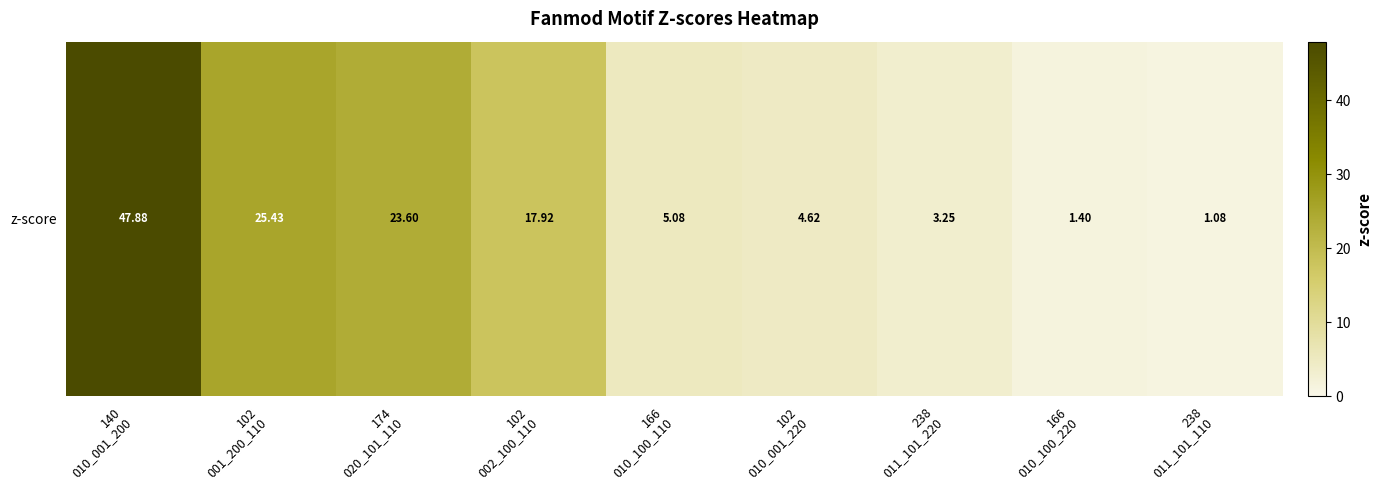

Read the value at 140
010_001_200.

47.9